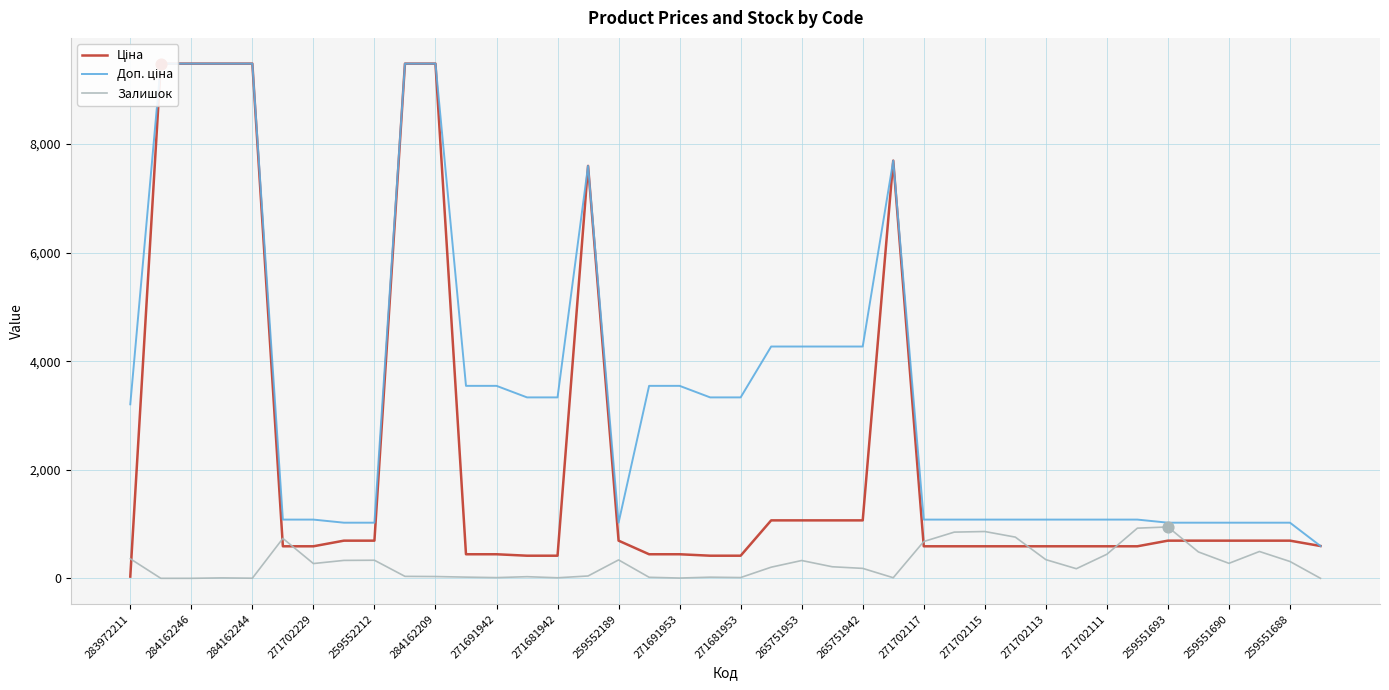

Which series reaches the minimum Y coordinate?

Залишок